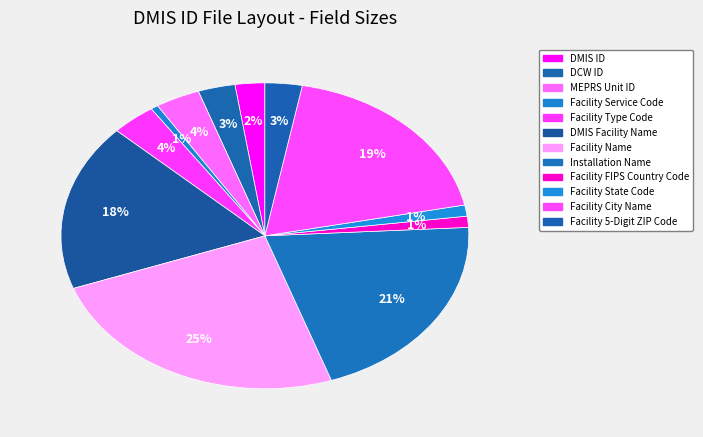

What is the ratio of the value at DMIS ID to the value at DMIS Facility Name?

0.1